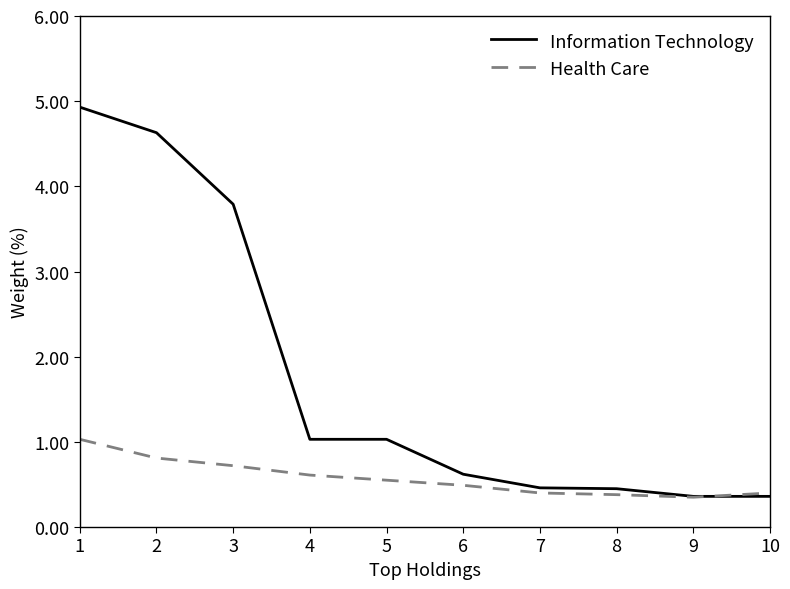

At how many categories does at least one series exceed 2?

3